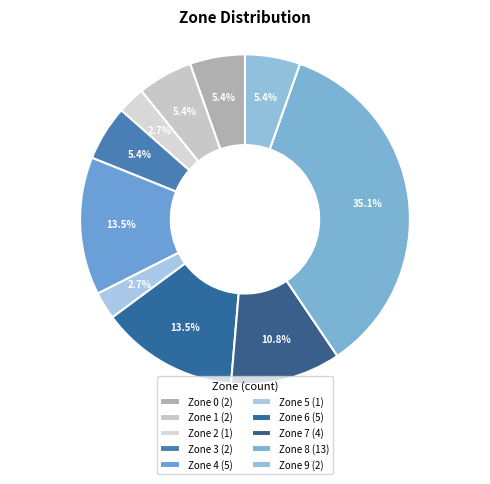

Does Zone 8 represent more than half of the total?

No